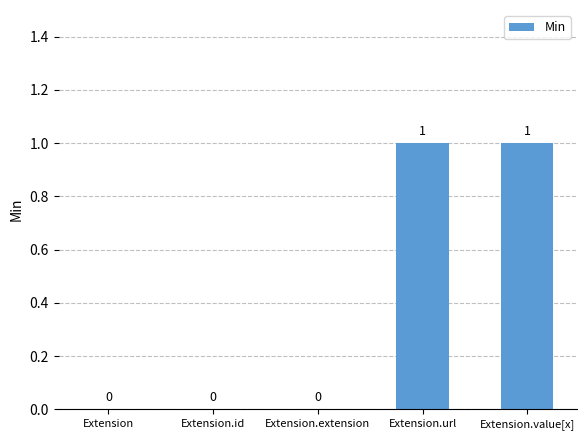

How many values exceed 0?

2